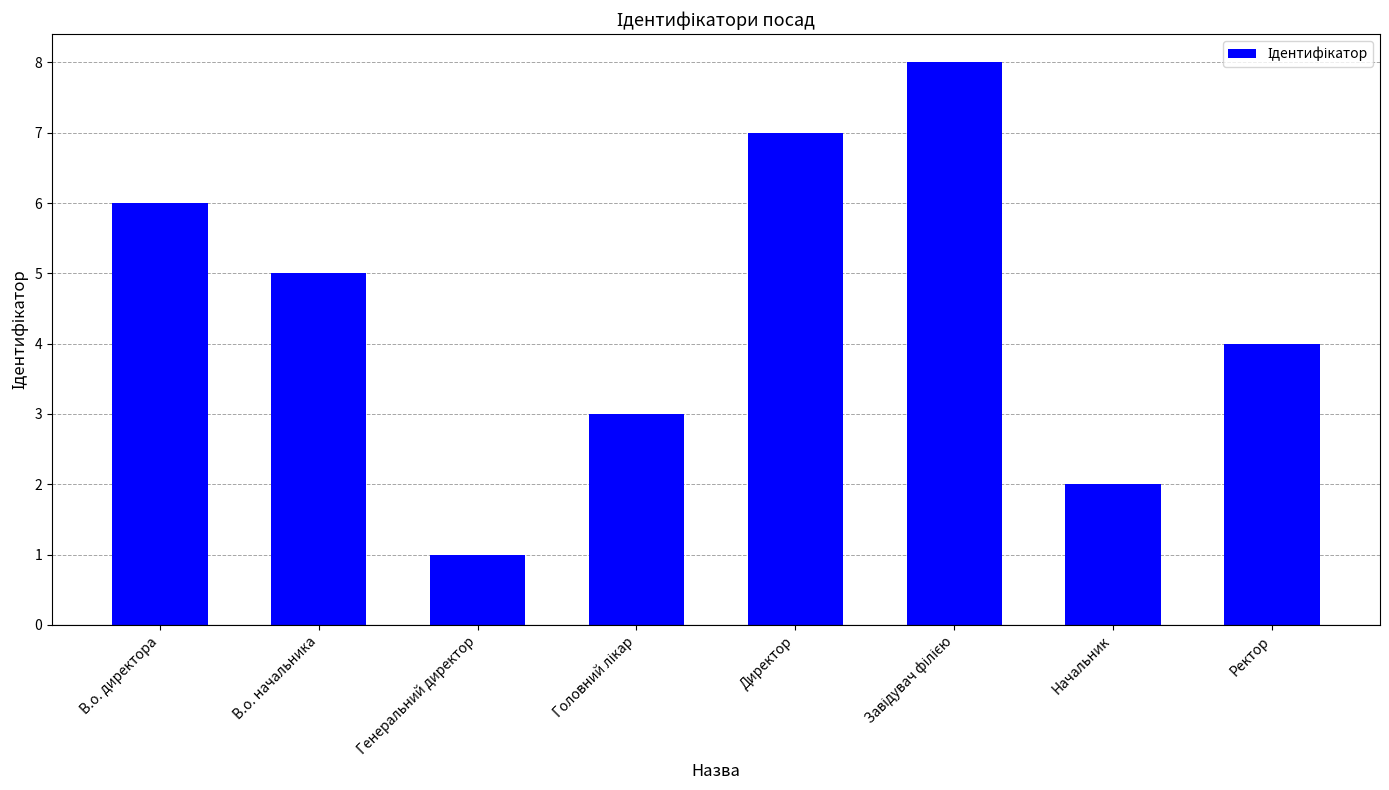

What is the label of the 1st bar from the left?

В.о. директора